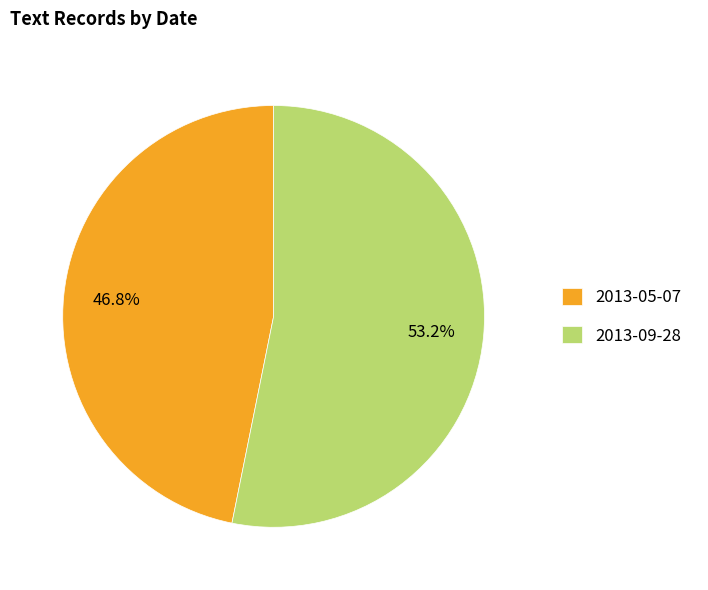

Is it true that 2013-09-28 is 40% of the pie?

False